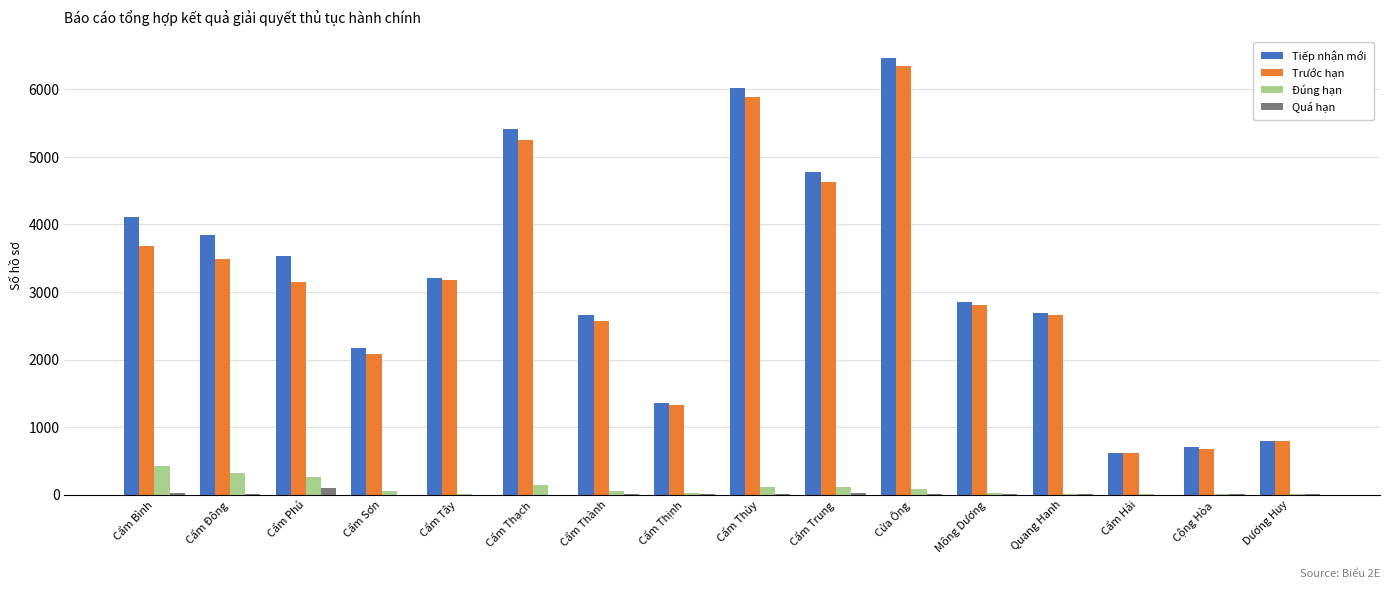

At which category is the sum across all series the highest?

Cửa Ông